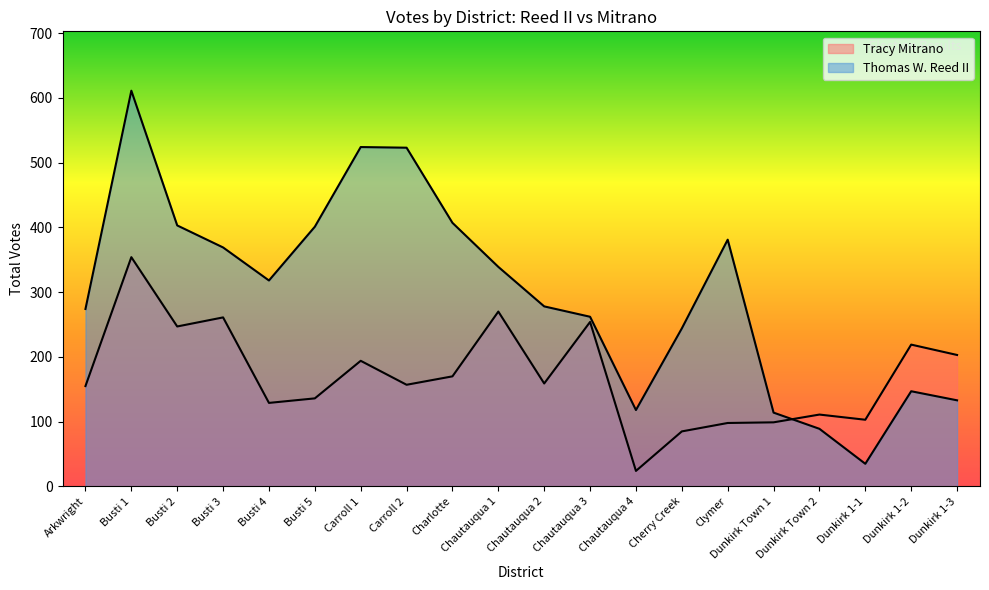

What is the label of the 9th point from the left?

Charlotte